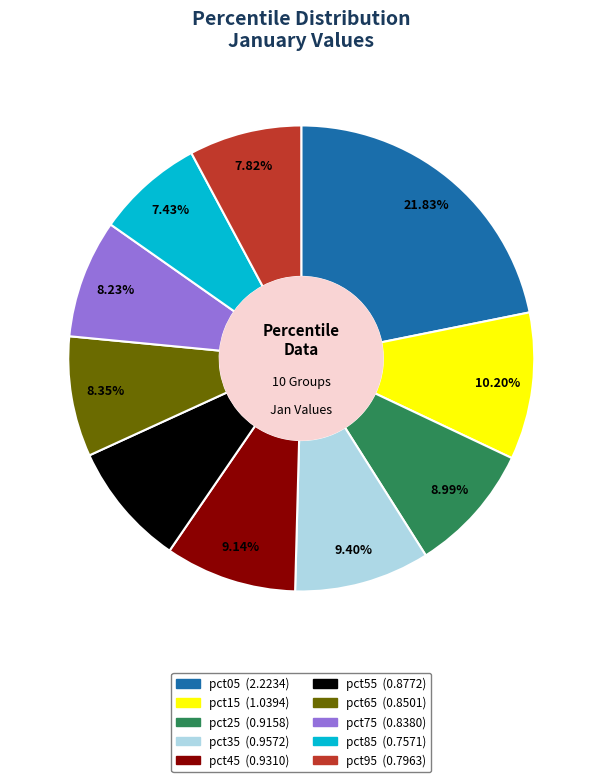

Which category has the biggest portion of the pie?

pct05